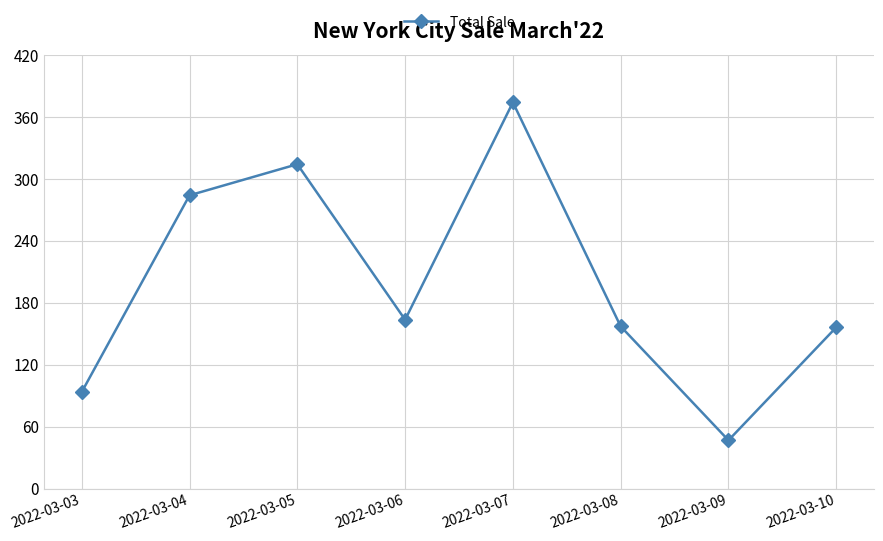

What is the sum of all values?

1589.1